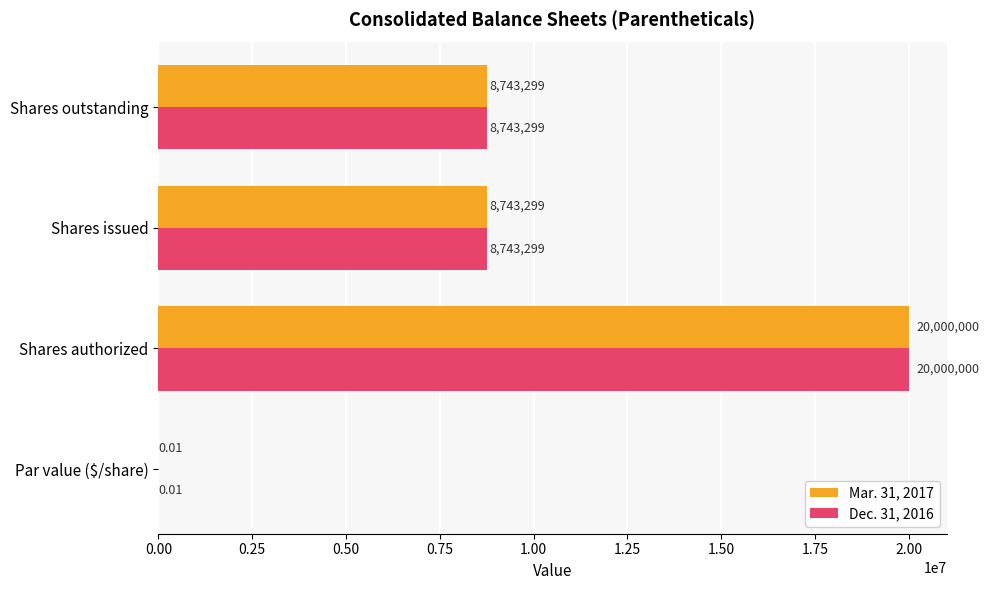

How many data points does each series have?

4